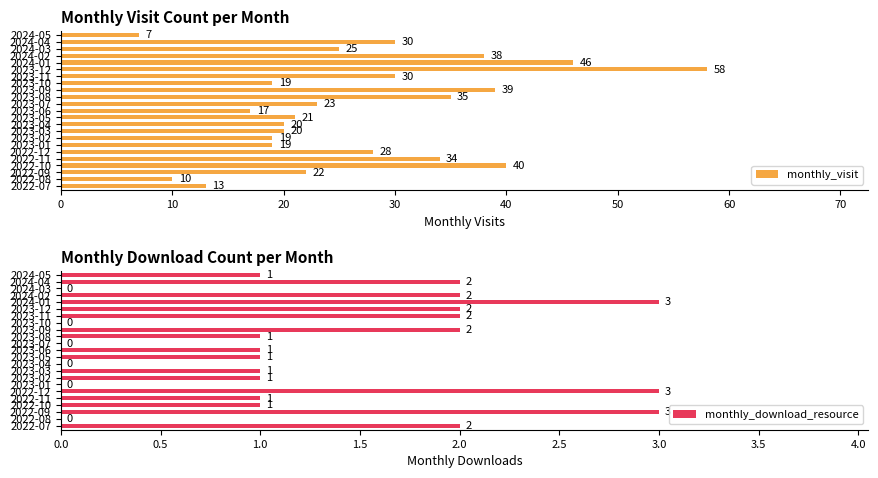

What is the difference between the second highest and second lowest values in the monthly_visit series?

36